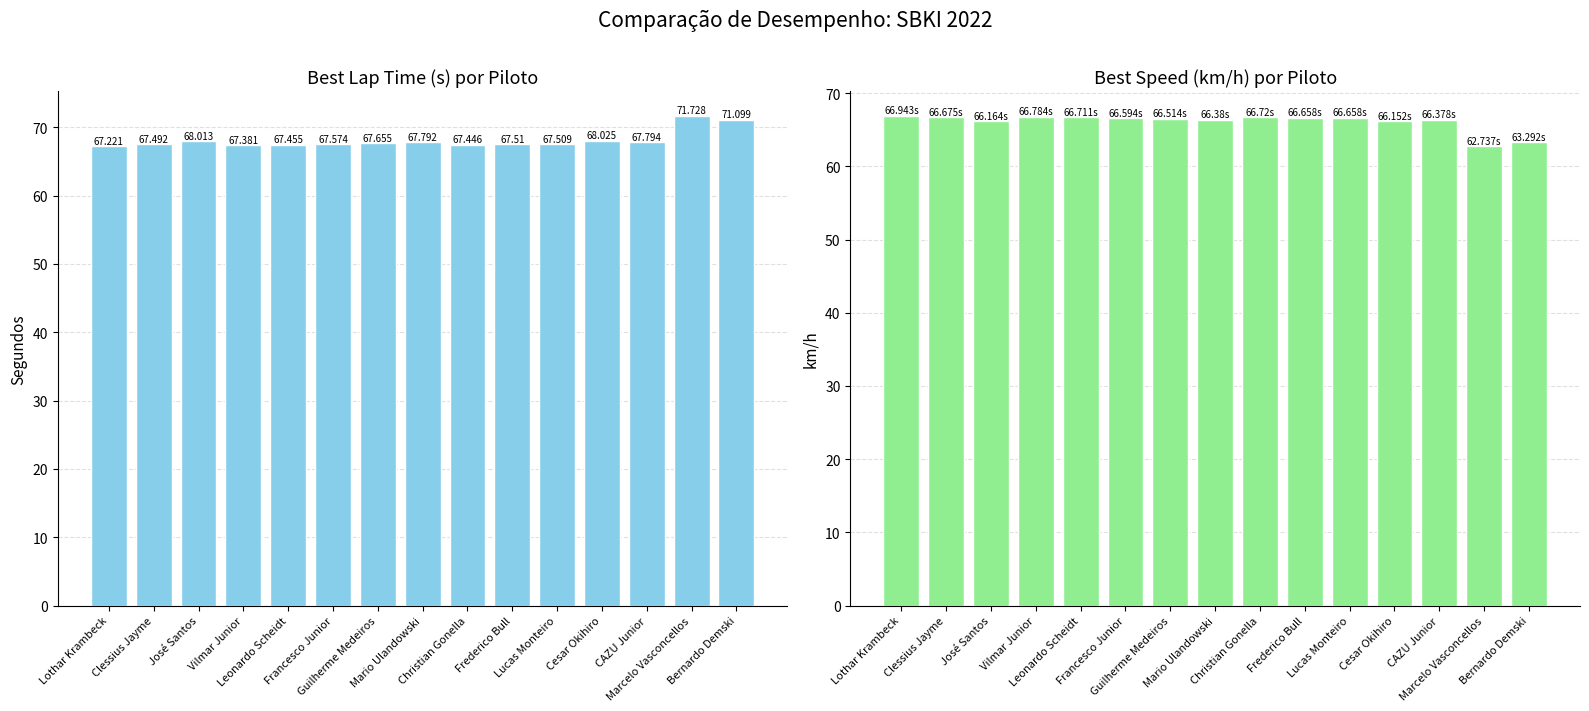

Reading right to left, transcribe all the data shown in this chart.

Best Lap time: 71.1	71.7	67.8	68.0	67.5	67.5	67.4	67.8	67.7	67.6	67.5	67.4	68.0	67.5	67.2
Best Speed: 63.3	62.7	66.4	66.2	66.7	66.7	66.7	66.4	66.5	66.6	66.7	66.8	66.2	66.7	66.9